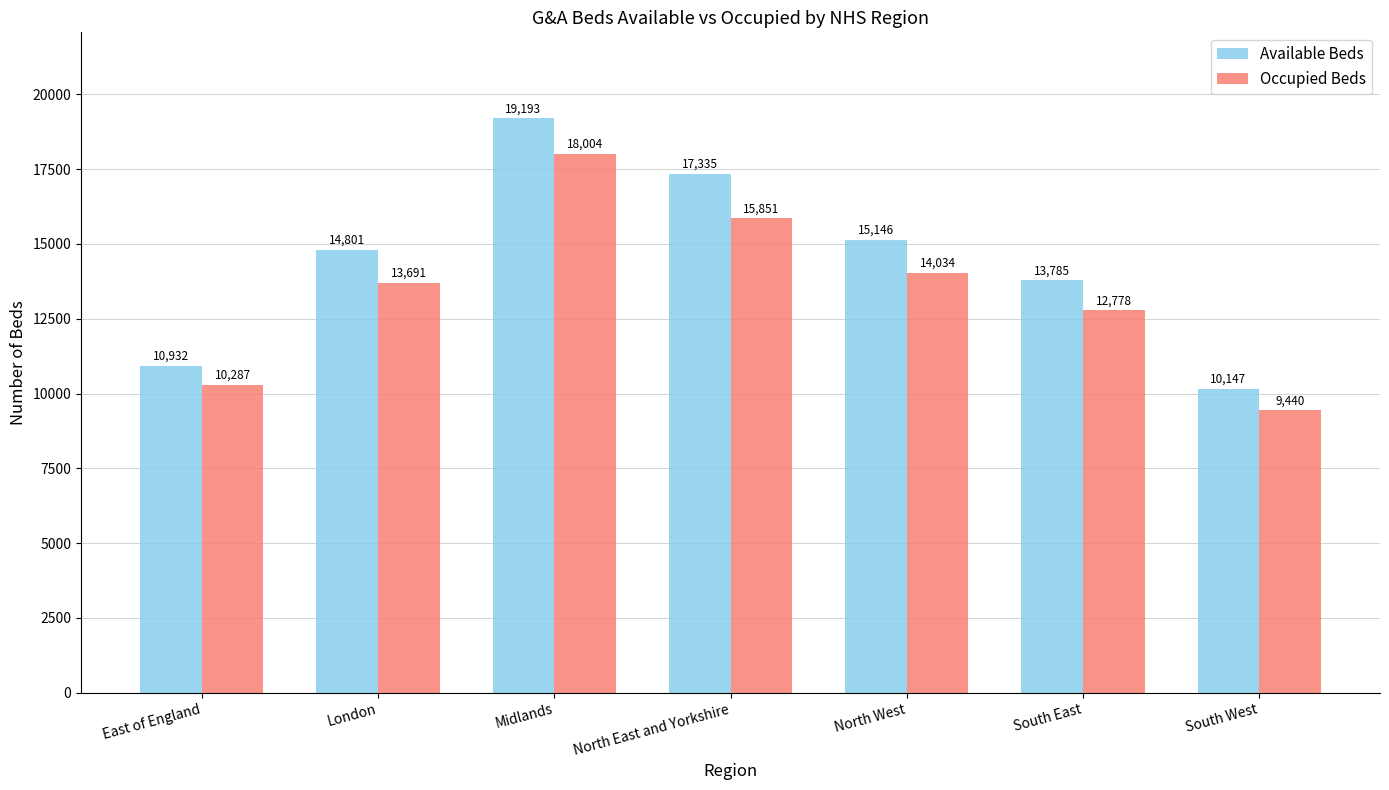

What is the sum of the Occupied Beds values at North West and East of England?

24321